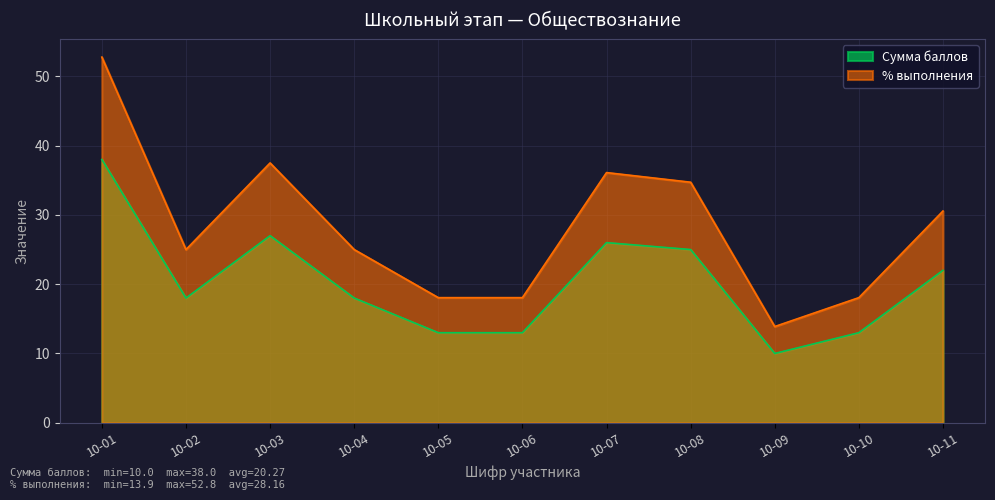

Rank the series at 10-03 from highest to lowest value.

% выполнения, Сумма баллов